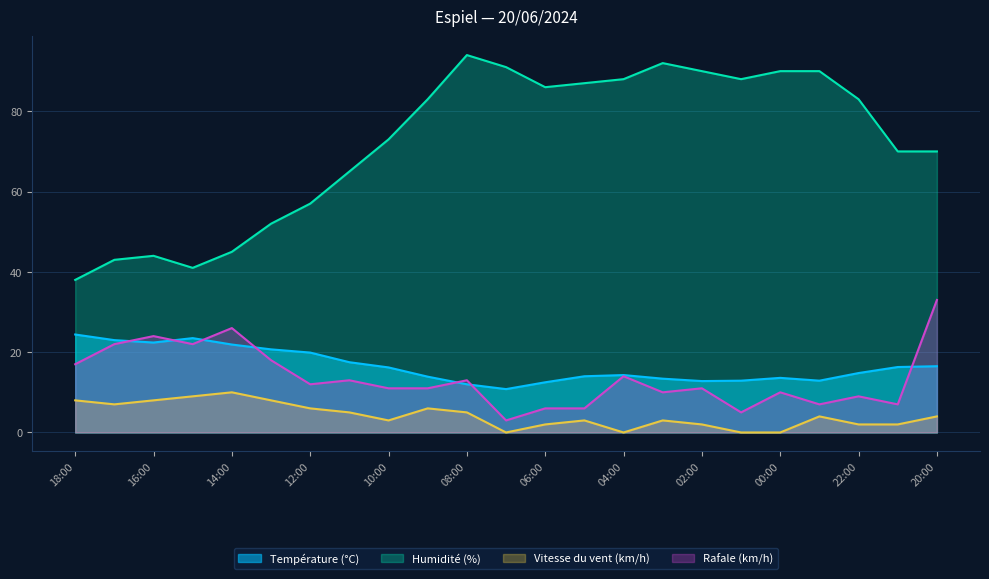

What is the sum of all Humidité (%) values?

1660.0